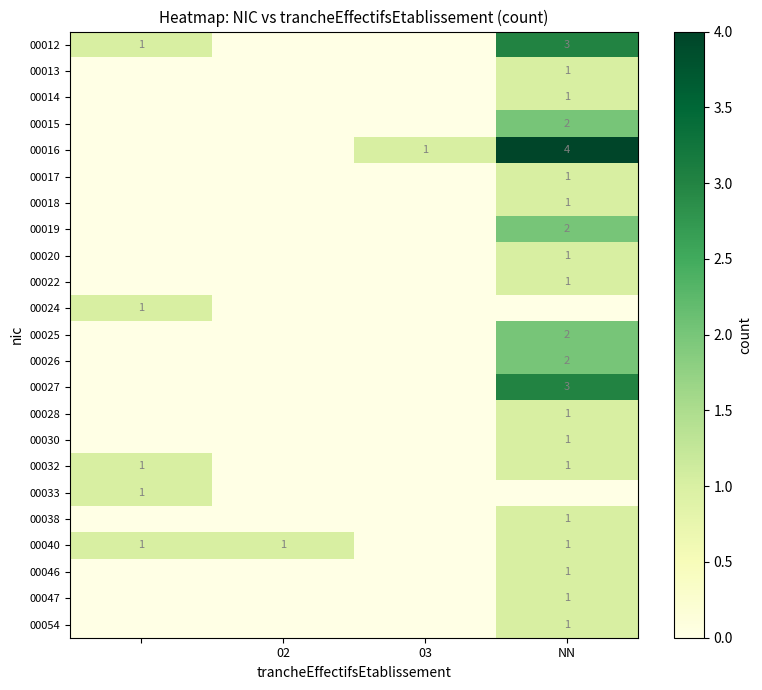

The value of 00047 at NN is 0. True or false?

False